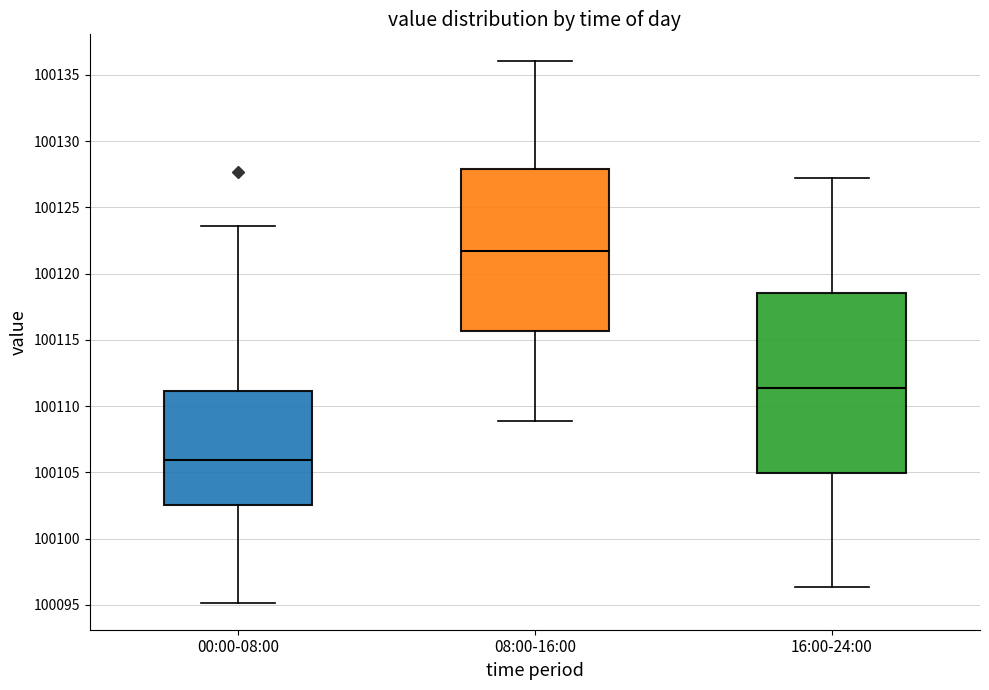

Which box's median line is the highest?

08:00-16:00